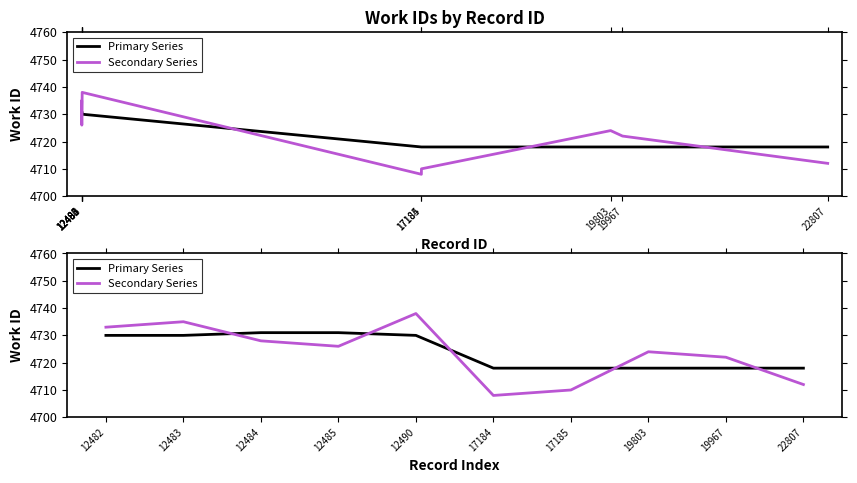

At how many categories does at least one series exceed 4729?

5